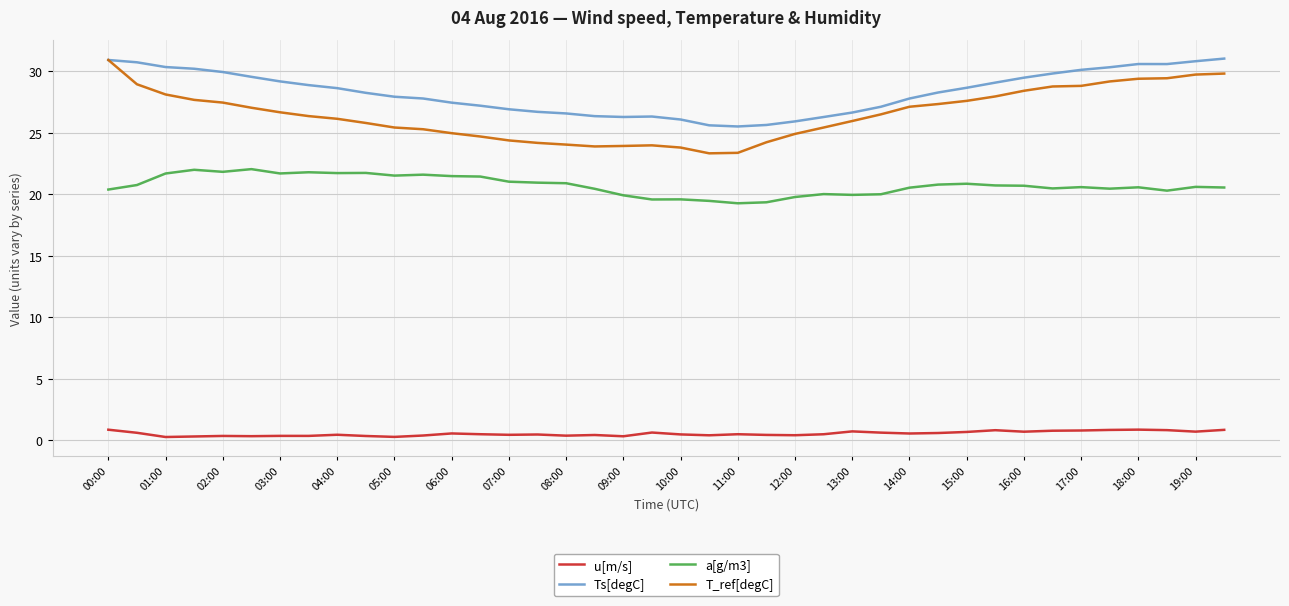

What is the average value of the Ts[degC] series?

28.3